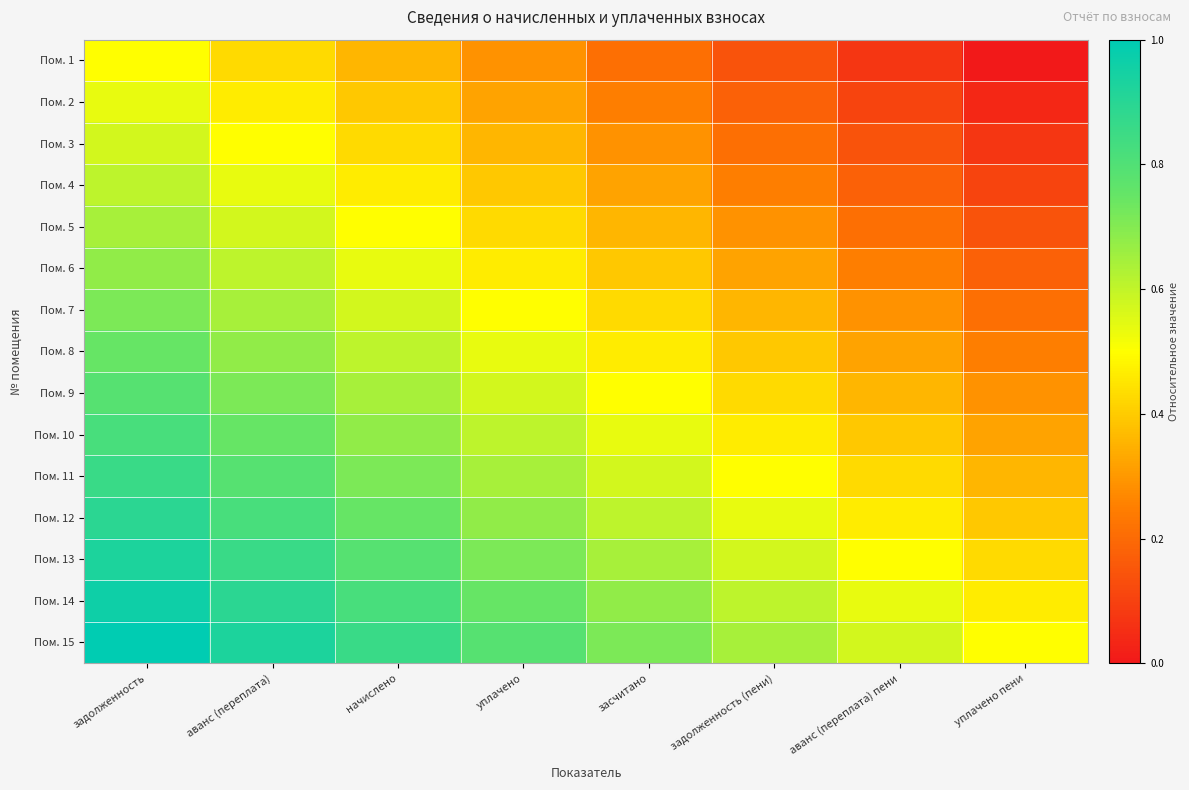

What is the total value across all series at уплачено?

8.0